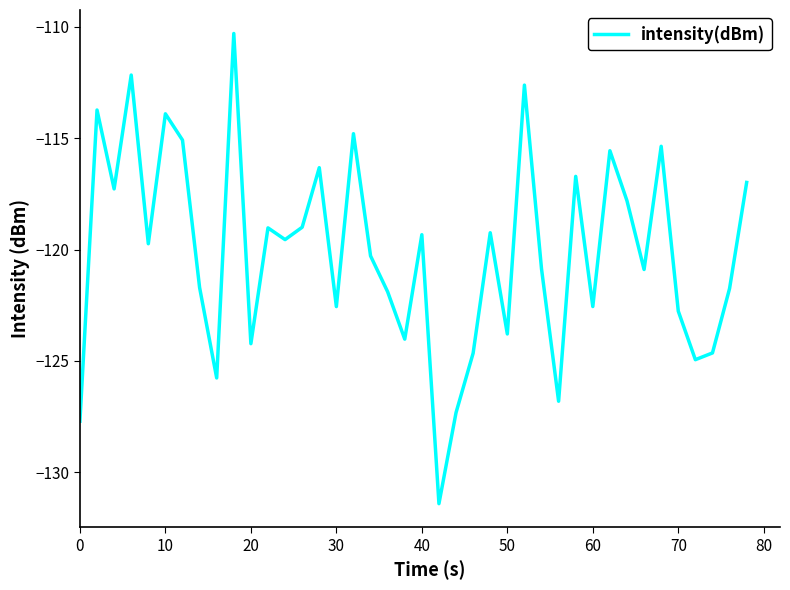

What is the difference between the second highest and second lowest values?

15.5